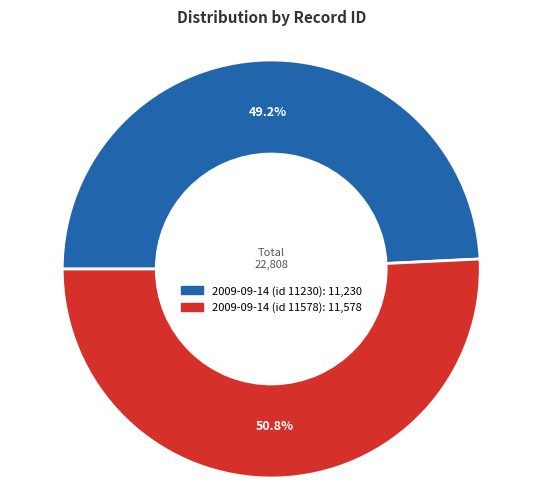

What percentage is the 2009-09-14 (id 11578) slice, to the nearest percent?

51%